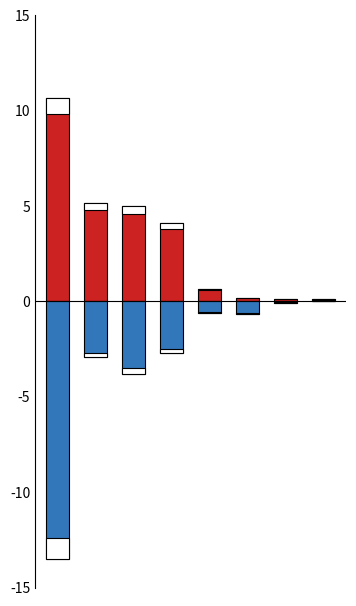

Which has a higher value, 4 or 1?

1